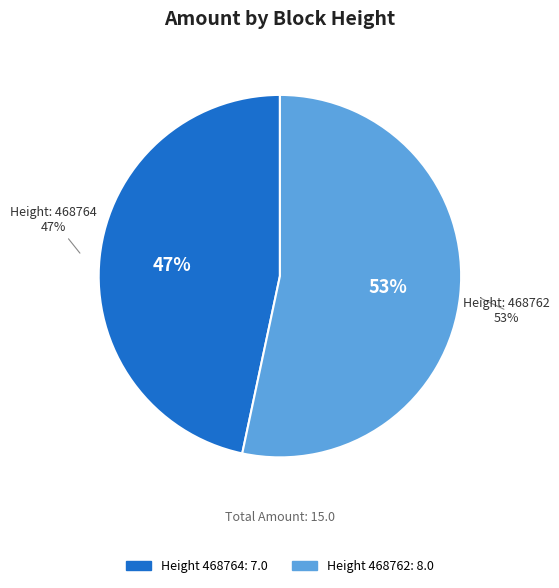

Which slice represents more than half of the pie?

468762